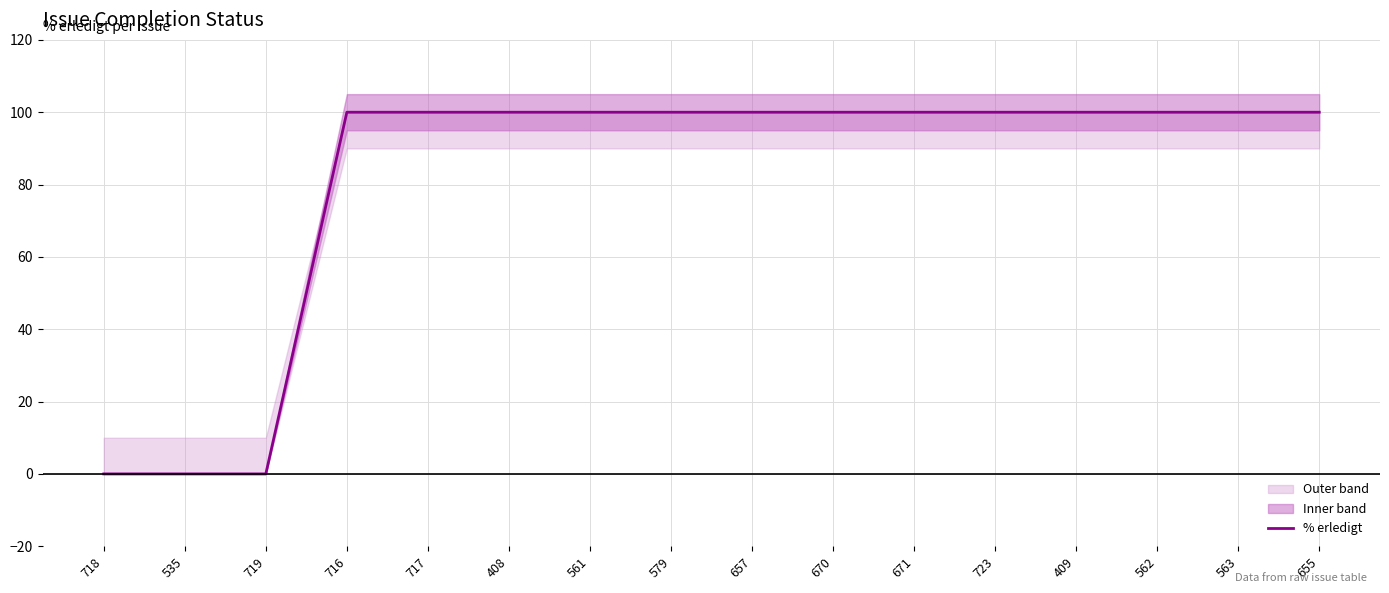

Rank the categories by value from highest to lowest.

716, 717, 408, 561, 579, 657, 670, 671, 723, 409, 562, 563, 655, 718, 535, 719